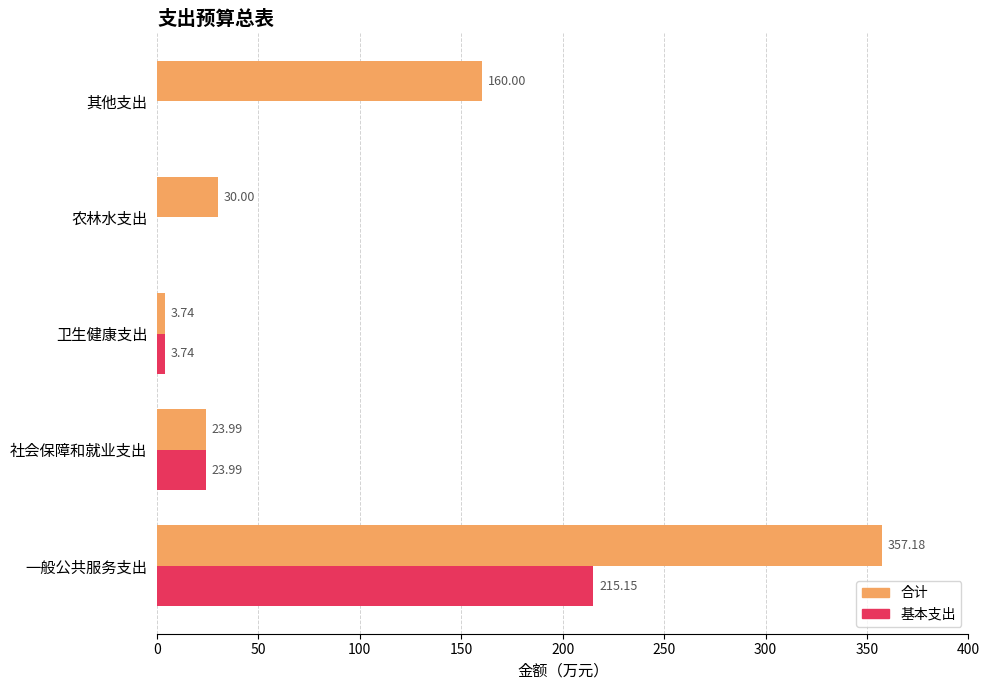

What is the sum of all 基本支出 values?

242.9